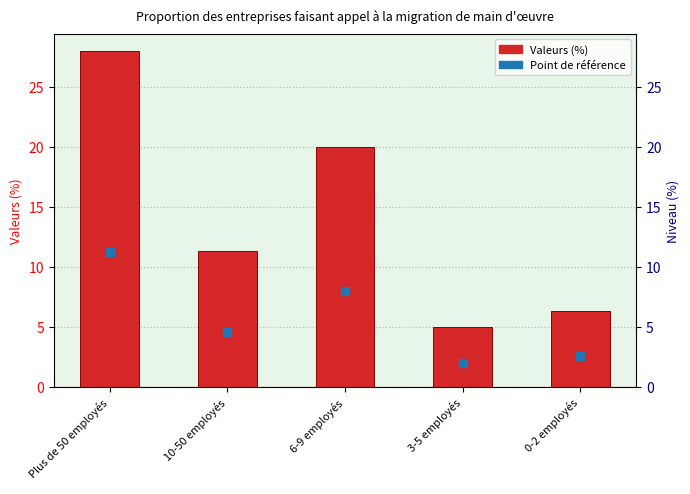

How many bars are there in total?

5